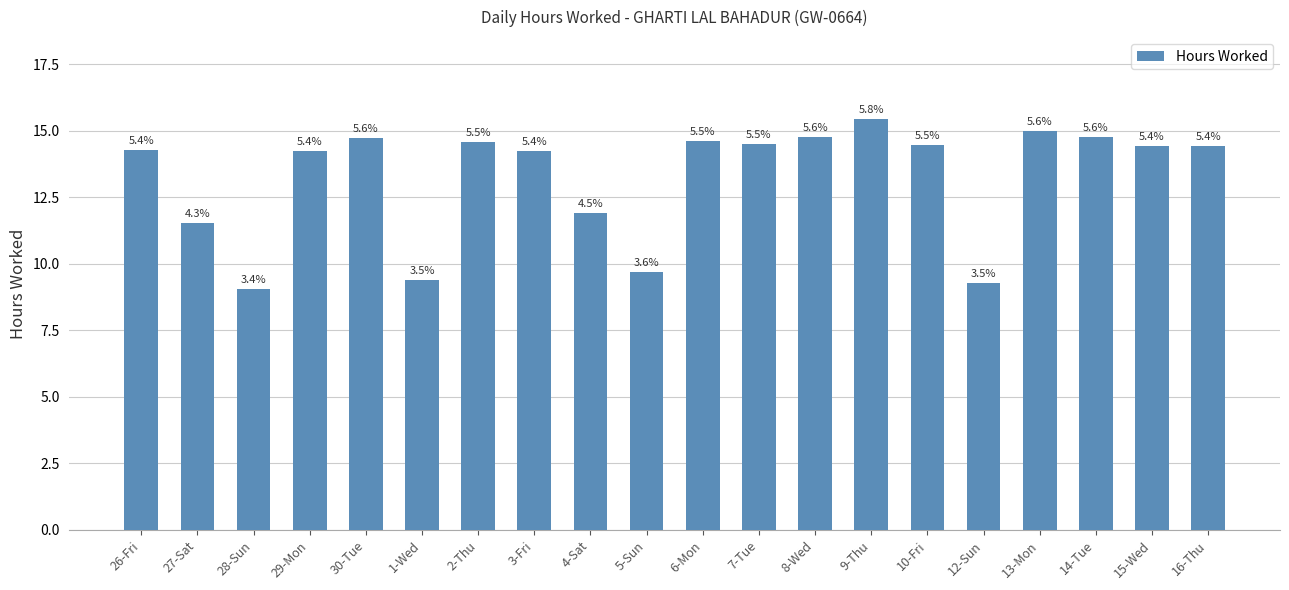

What is the greatest value displayed?

15.4